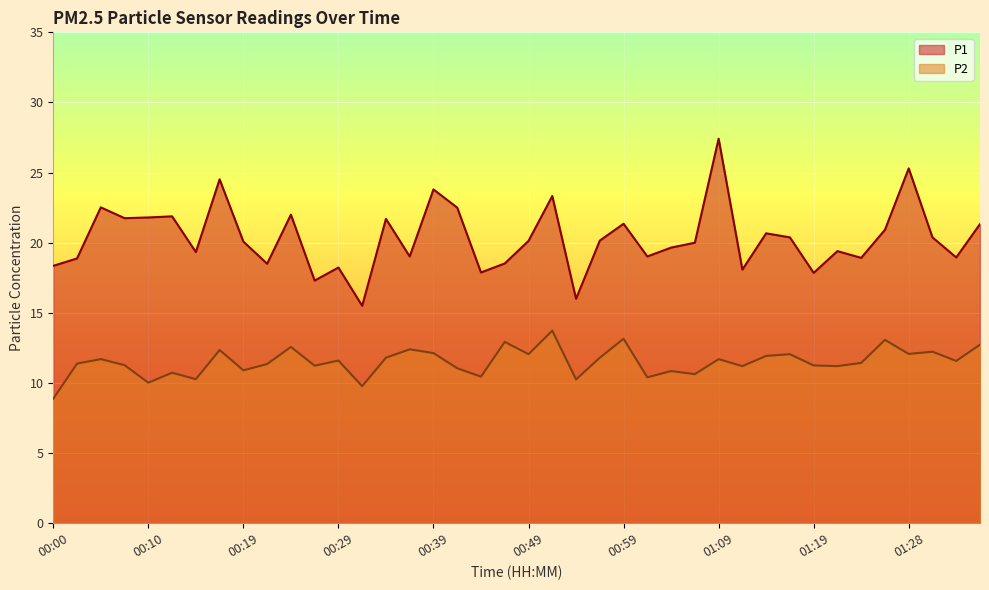

Is it true that P1 equals 6.2 at 00:39?

False